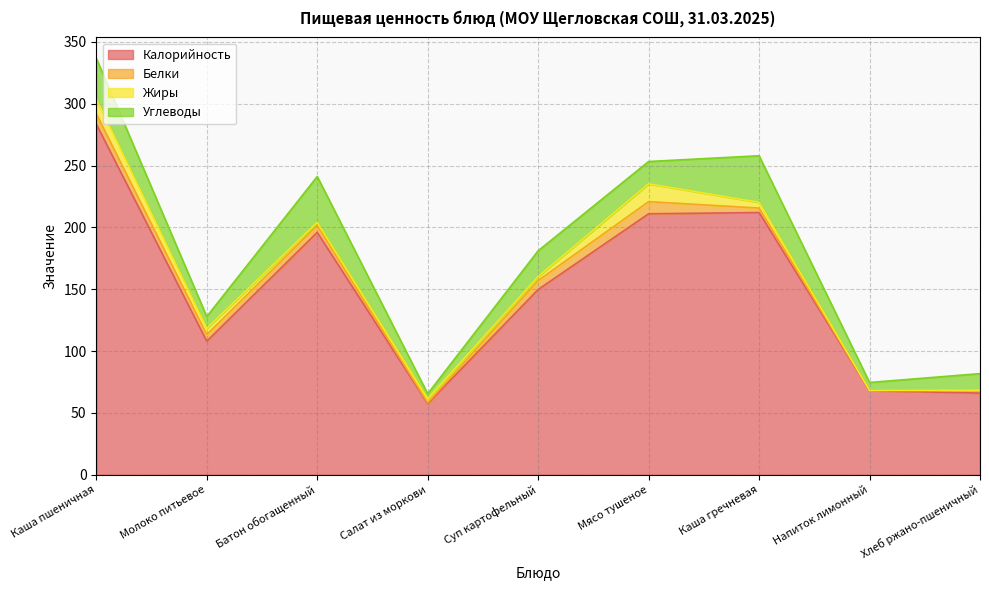

How many lines are shown in the chart?

4